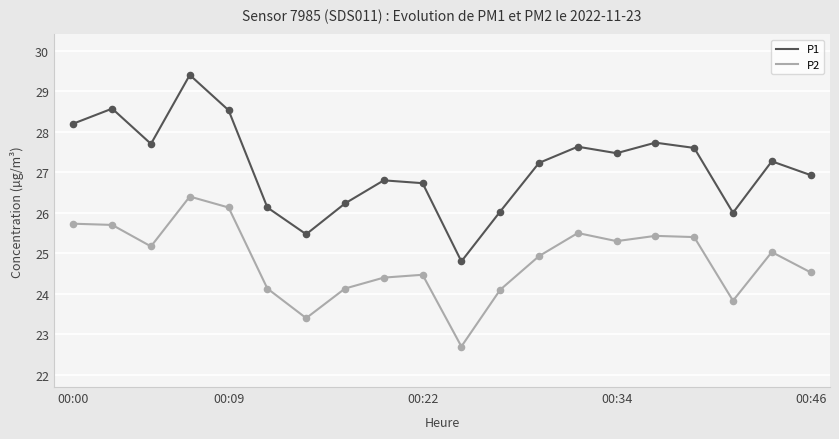

Which series has the largest range (max minus min)?

P1